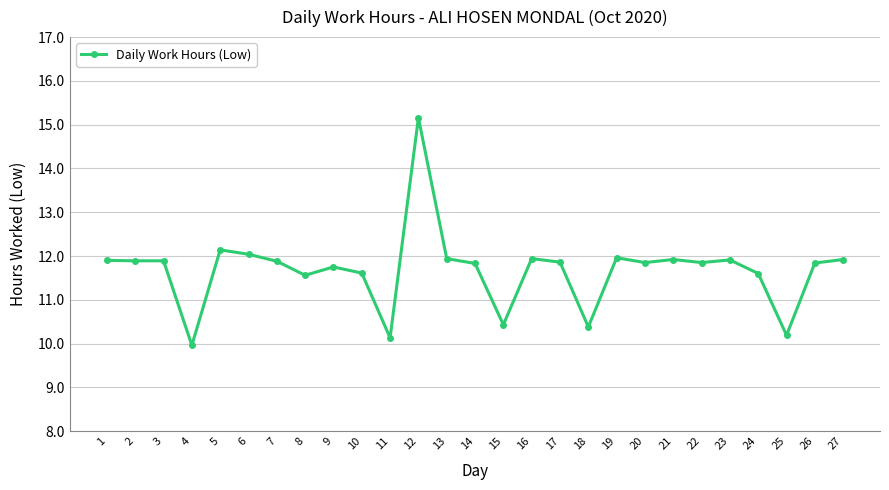

True or false: the data has more than 0 interior local peaks.

True